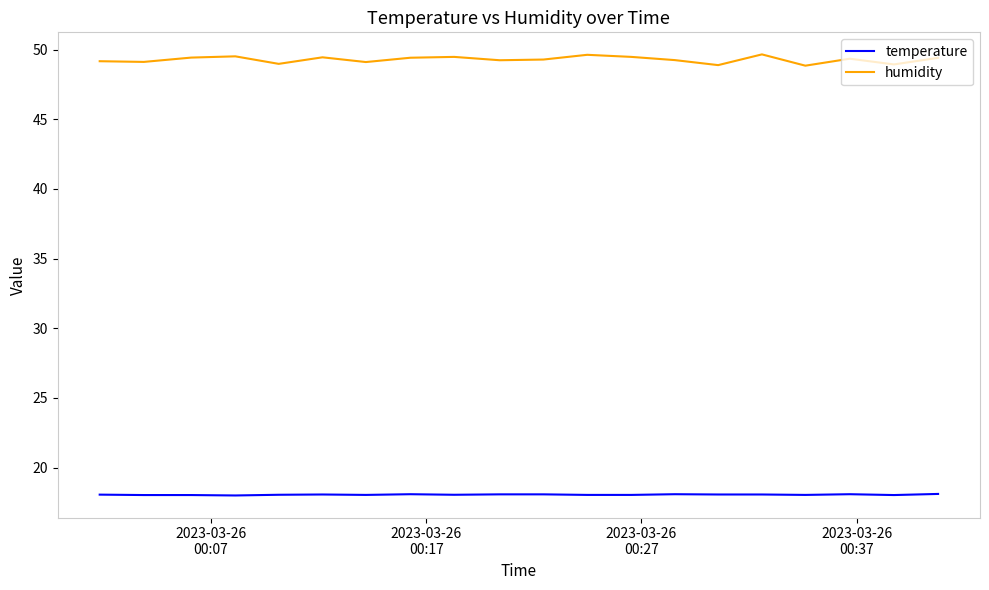

Which series has the largest total across all categories?

humidity